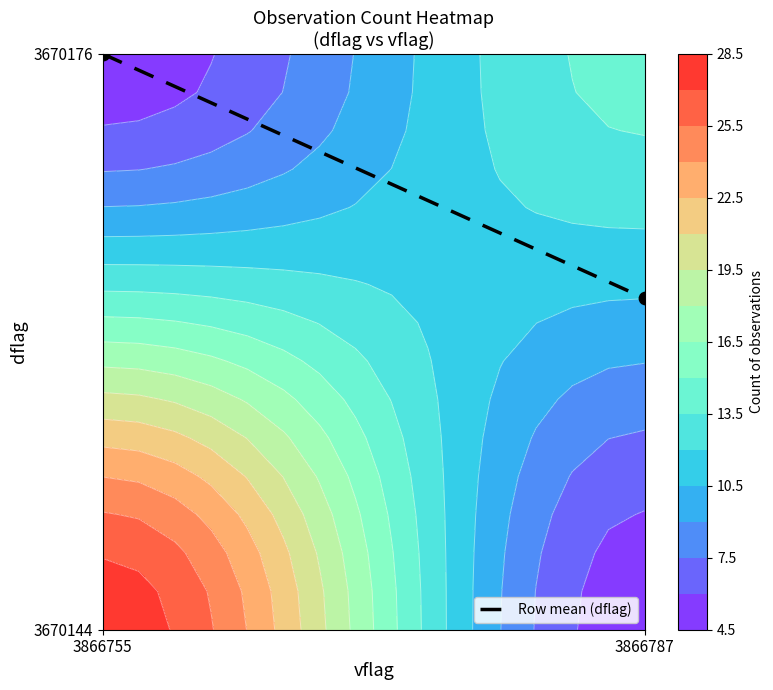

True or false: the data shows 15.0 at 3866755.

True